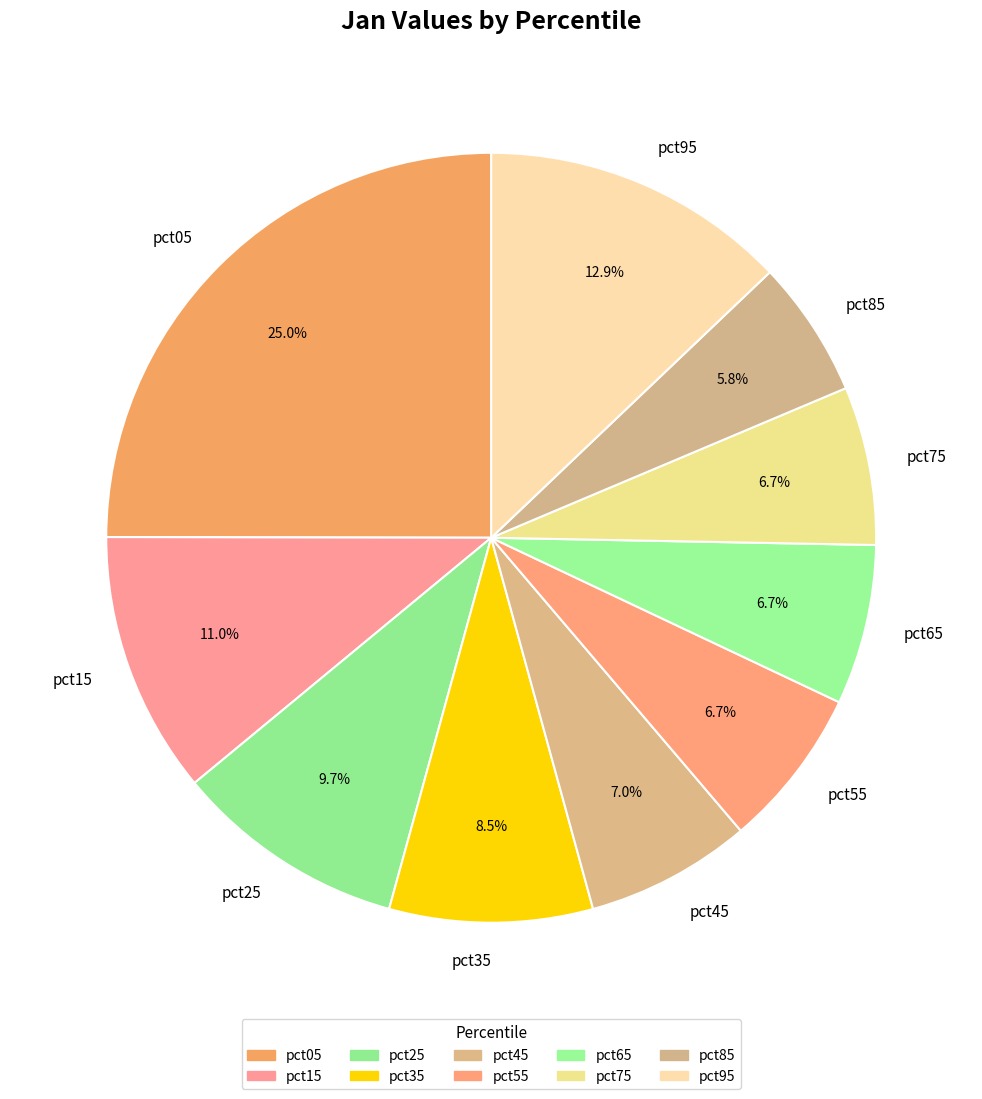

To the nearest percent, what is the average slice percentage?

10%